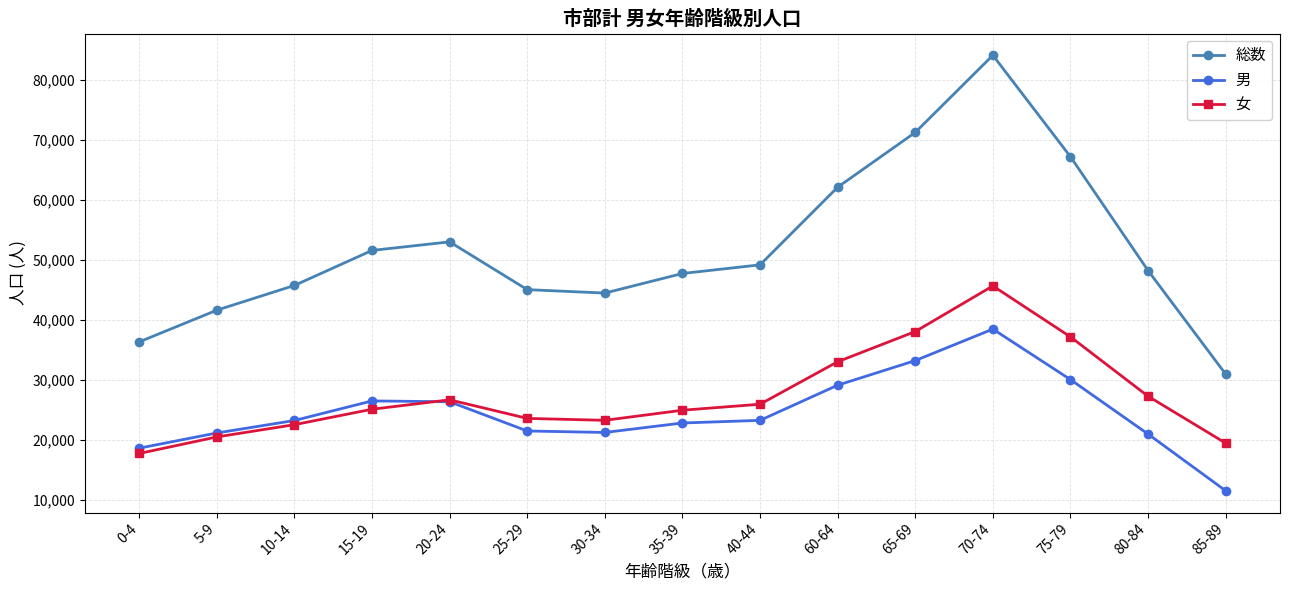

What is the difference between the highest and lowest values at 25-29?

23566